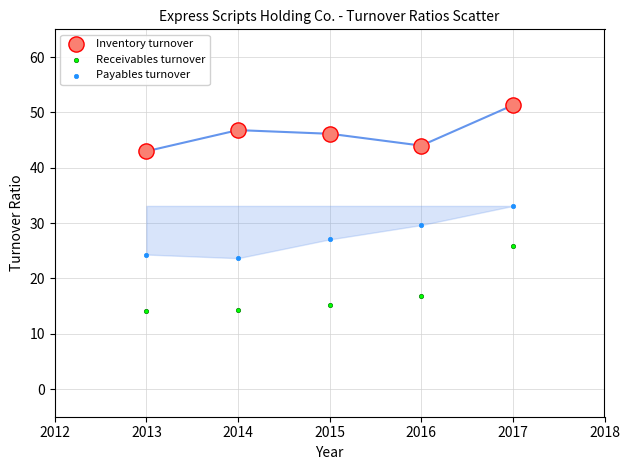

What are all the series names shown in the legend?

Inventory turnover, Receivables turnover, Payables turnover